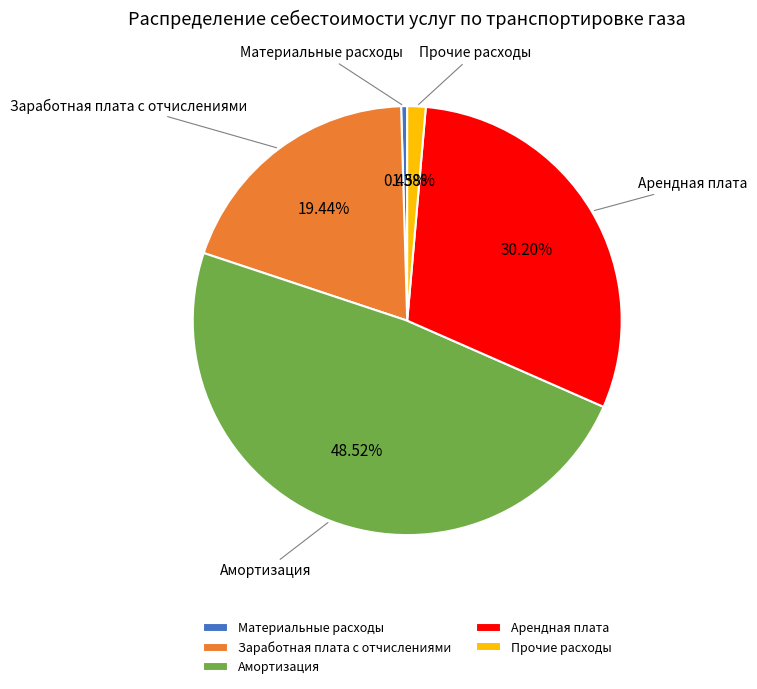

The Материальные расходы slice represents 12% of the pie. True or false?

False